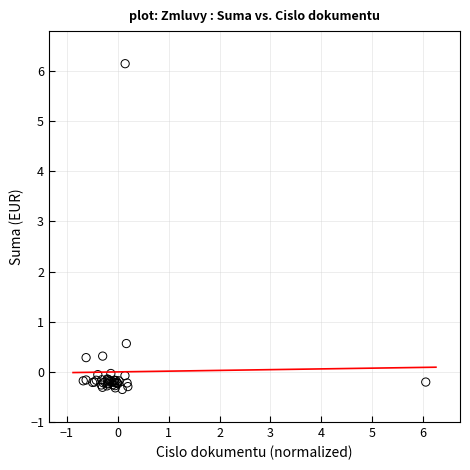

What Y value in the scatter plot is closest to 2?

0.6